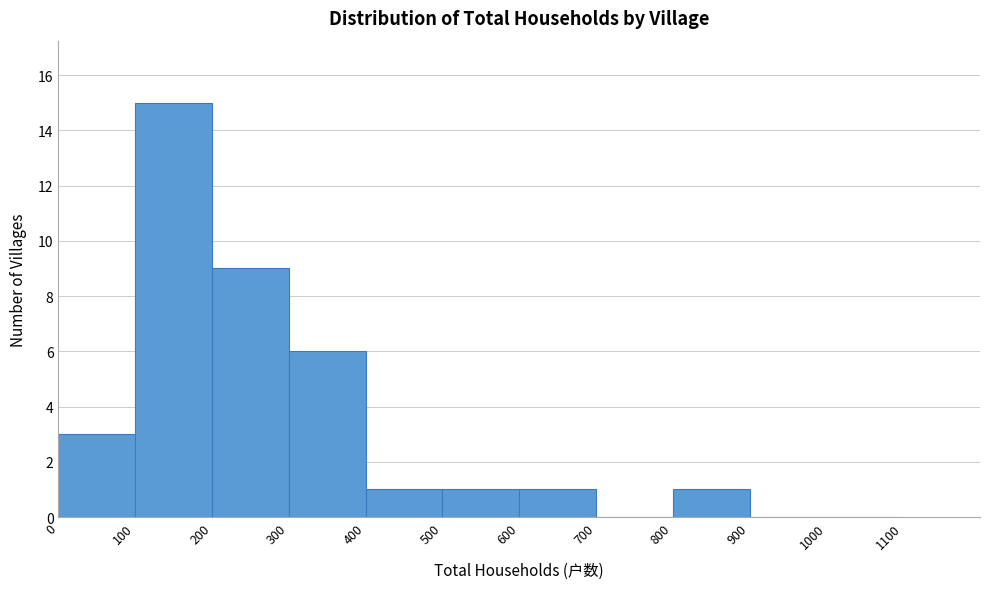

Reading left to right, list every bar in this chart as the range it spans on the x-axis followed by its height. The values are not printed on the chart, so give them approximately, as read against the axis.

0 to 100: 3
100 to 200: 15
200 to 300: 9
300 to 400: 6
400 to 500: 1
500 to 600: 1
600 to 700: 1
700 to 800: 0
800 to 900: 1
900 to 1000: 0
1000 to 1100: 0